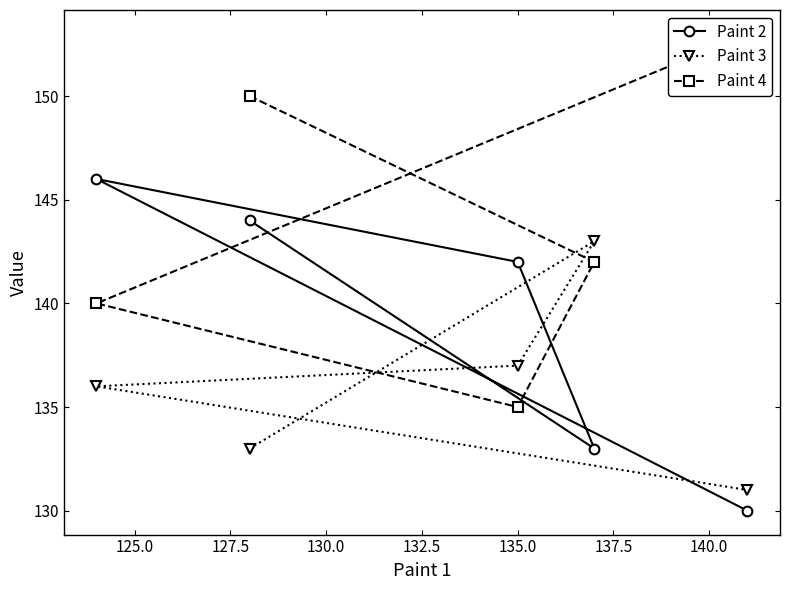

What is the value of the Paint 2 point at the 5th from the left?

130